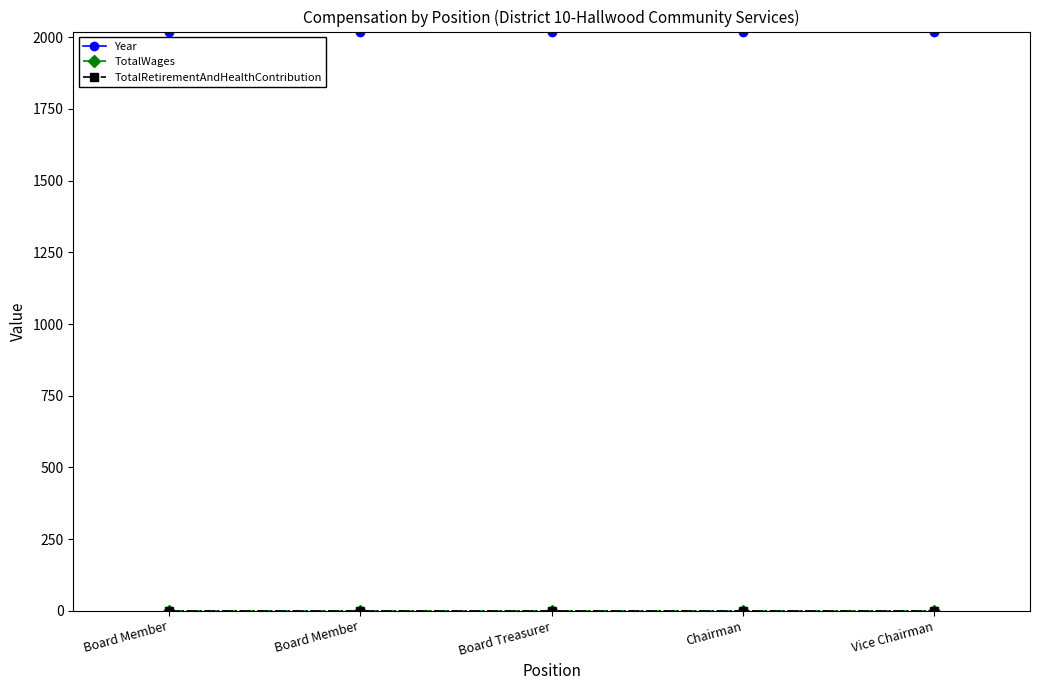

Reading left to right, list all the values displayed in this chart.

Year: 2017	2017	2017	2017	2017
TotalWages: 0	0	0	0	0
TotalRetirementAndHealthContribution: 0	0	0	0	0